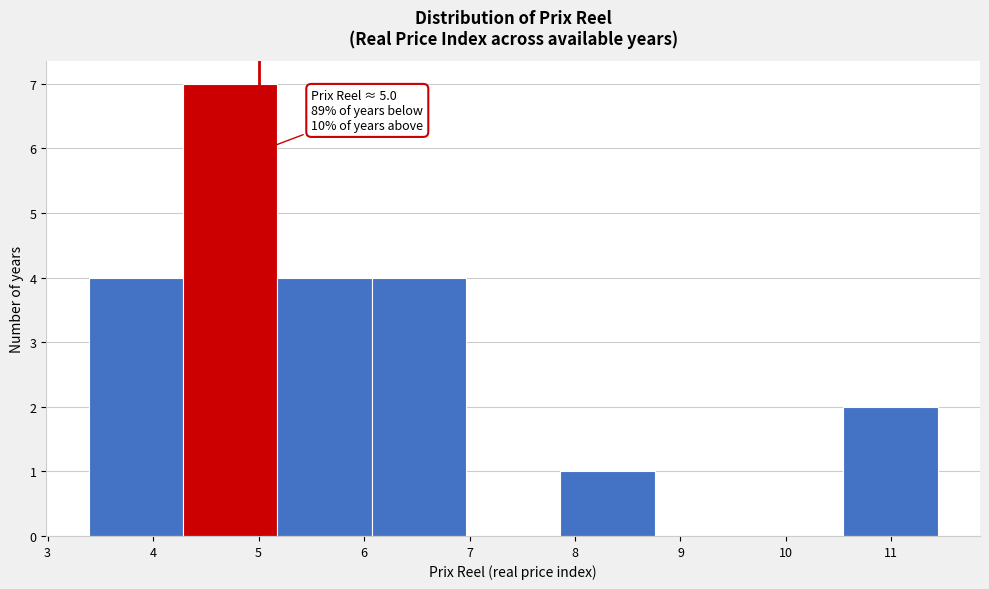

Which range on the x-axis has the tallest bar?

4.3 to 5.2